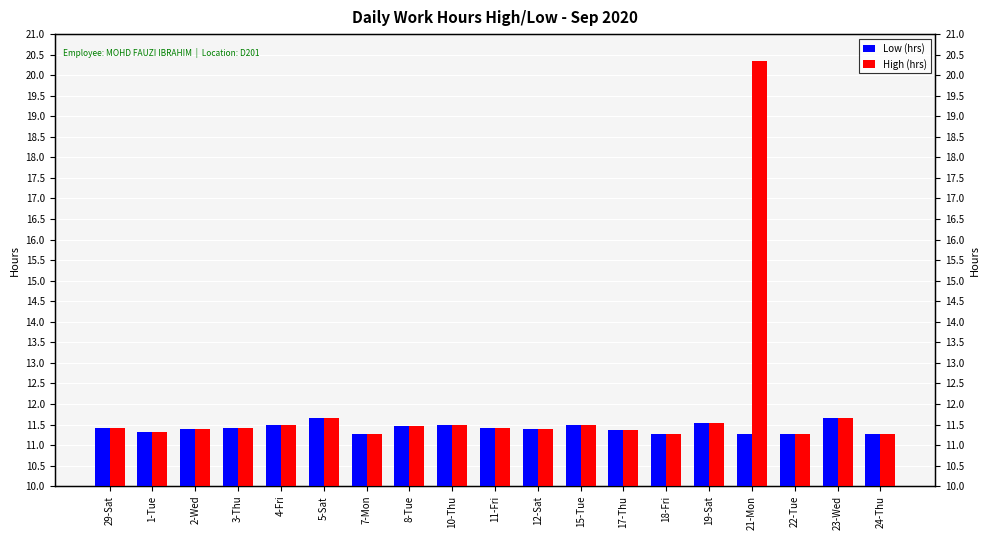

What is the total value across all series at 23-Wed?

23.3